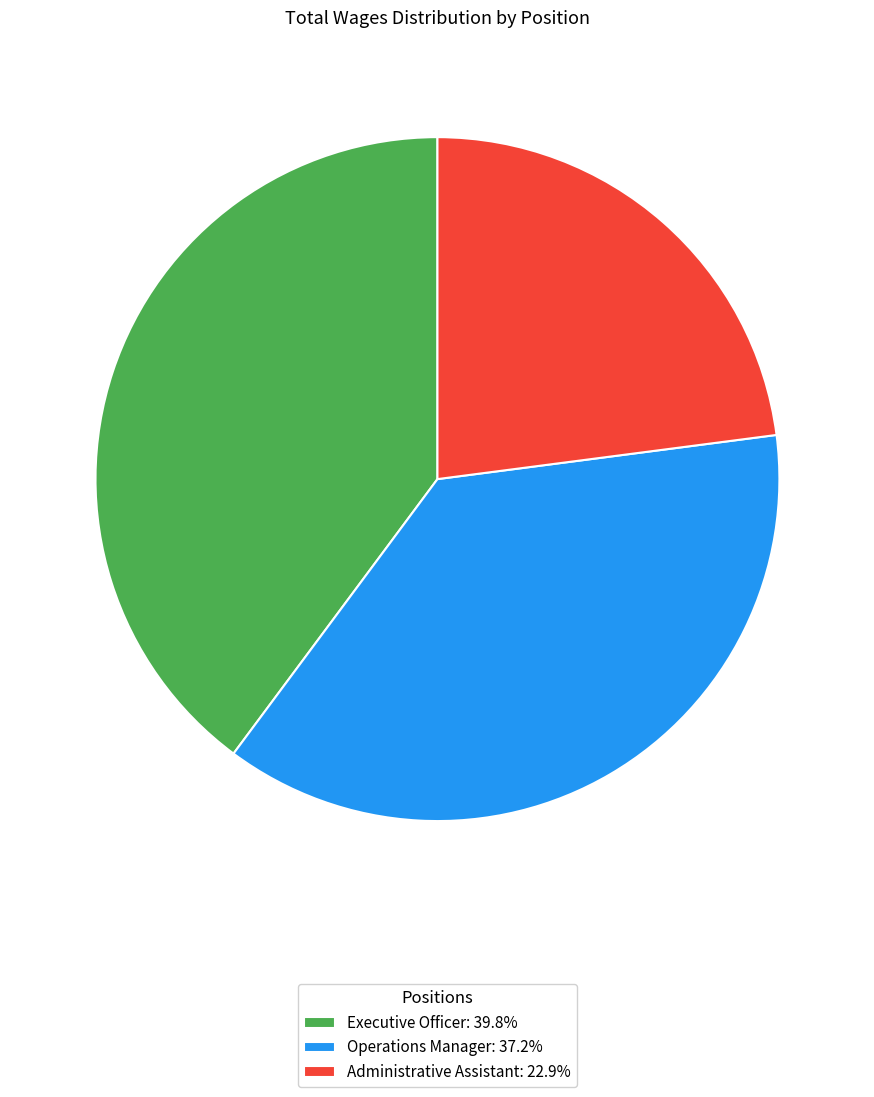

Is it true that Operations Manager is 30% of the pie?

False